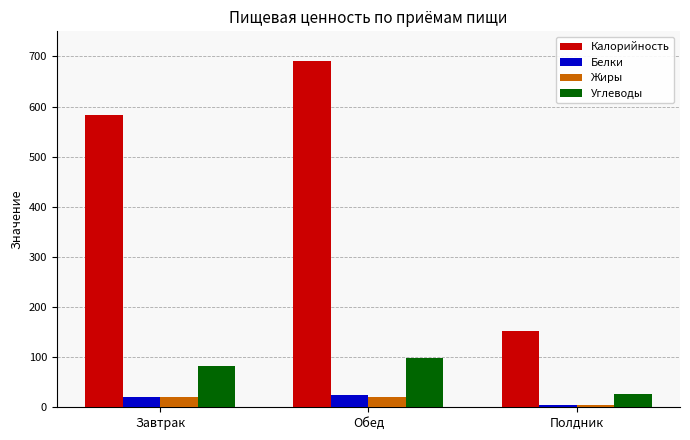

At which label does Калорийность reach its peak?

Обед